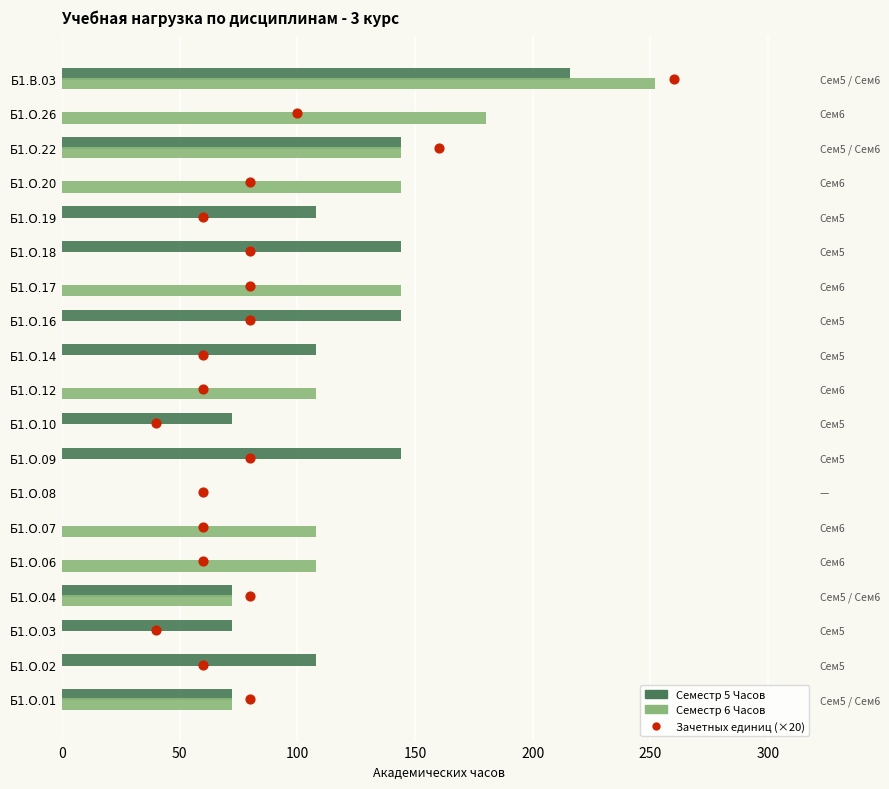

Which series reaches the maximum Y coordinate?

Семестр 6 Часов